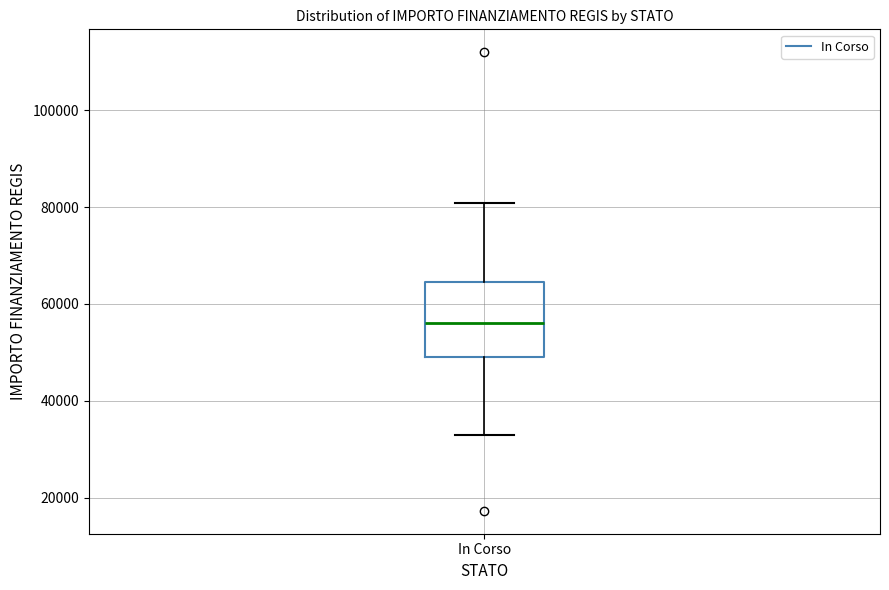

Transcribe this box plot: give where the median line is, the range the box spans, and where the two whiskers end, as read against the y-axis. The values are not printed on the chart, so give them approximately, as read against the axis.

median 56000, box 50000 to 64000, whiskers 32000 to 80000